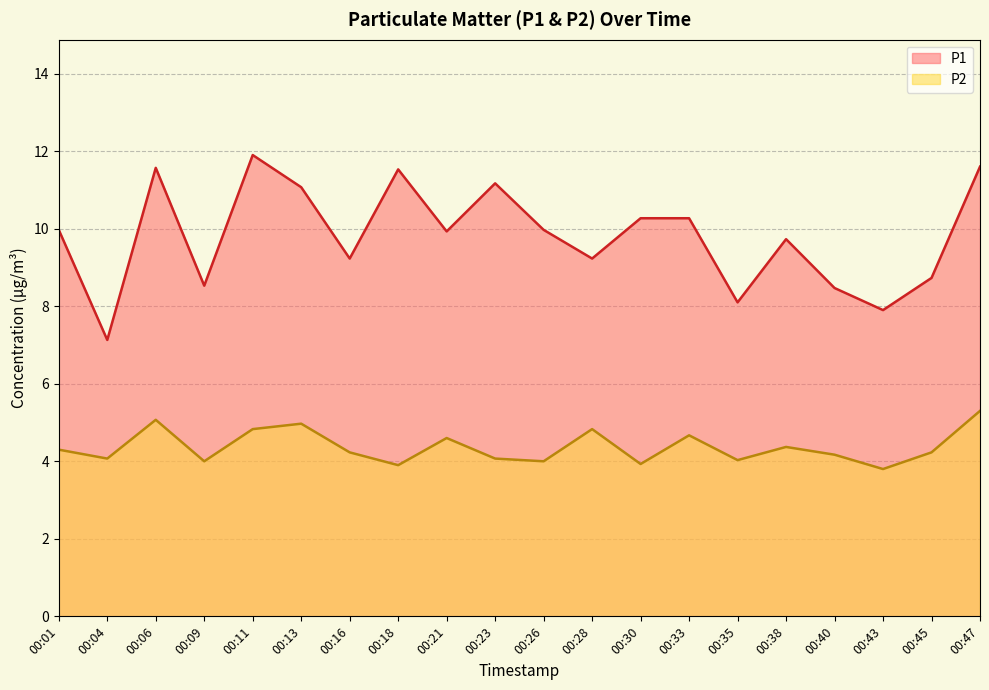

How many interior local peaks does the P2 series have?

6